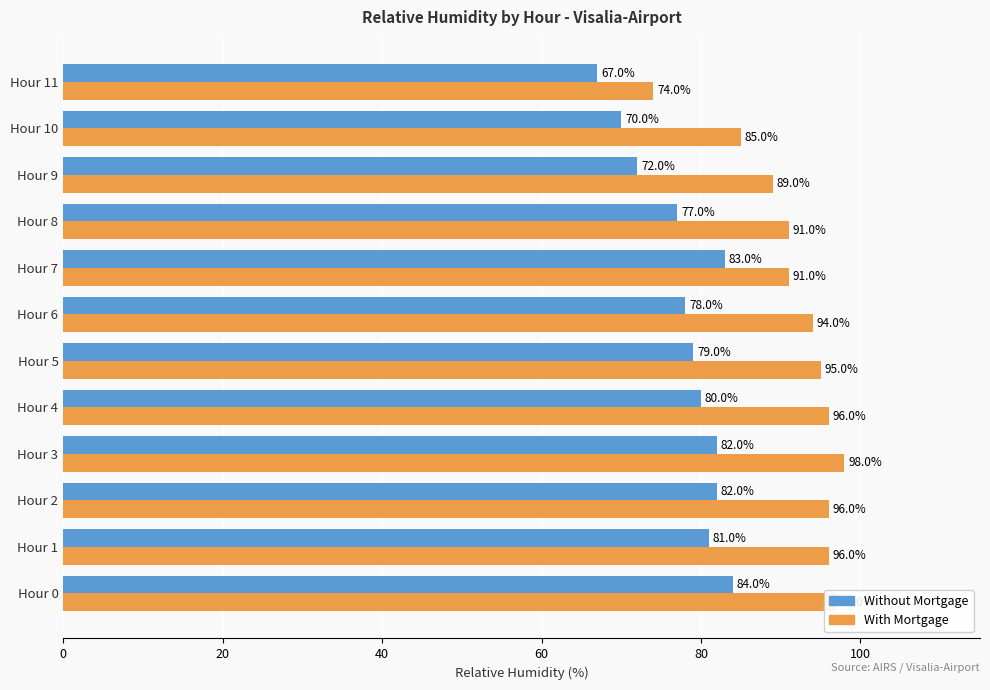

Is it true that Without Mortgage equals 28 at Hour 10?

False